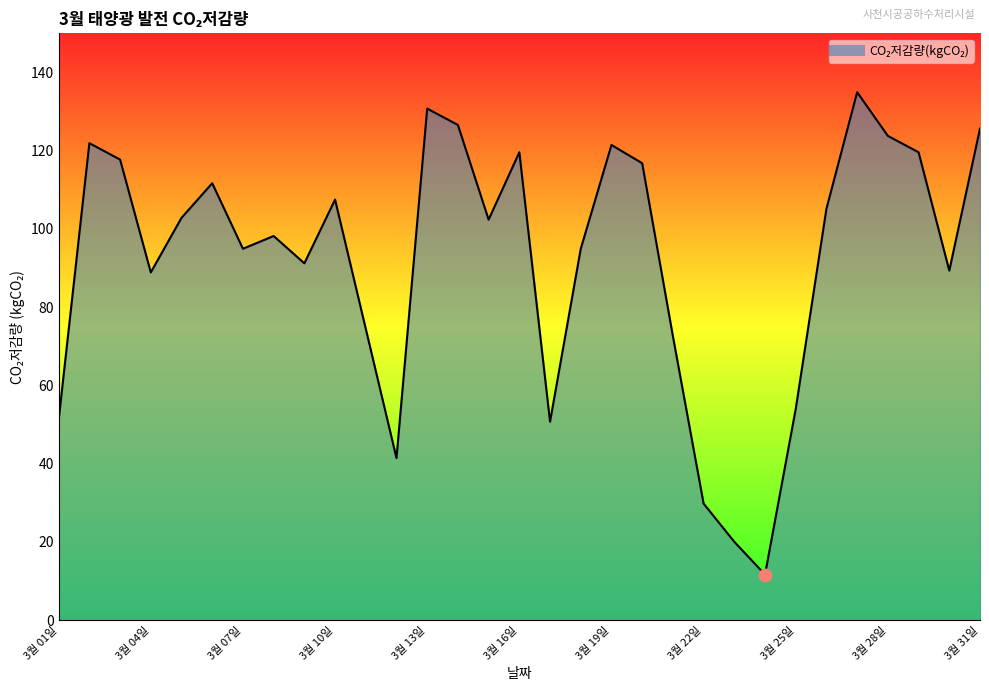

What is the difference between the maximum and minimum values?

123.3